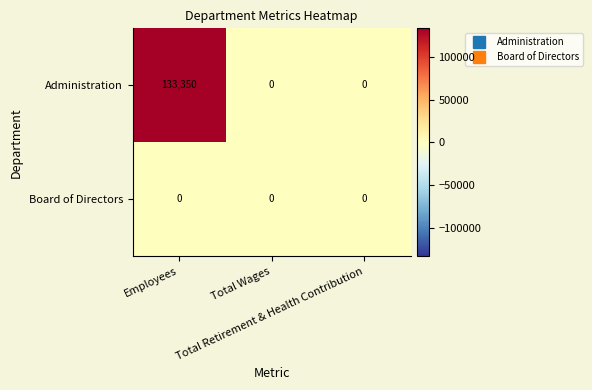

How many data points does each series have?

3